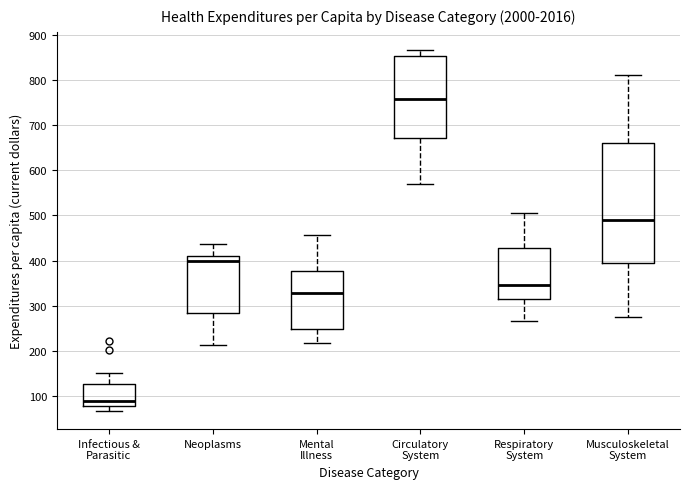

Reading left to right, read every box against the y-axis: the position of its median line, the range the box covers, and the ends of its whiskers. The values are not printed on the chart, so give them approximately, as read against the axis.

Infectious & Parasitic: median 90, box 80 to 130, whiskers 70 to 150
Neoplasms: median 400, box 280 to 410, whiskers 210 to 440
Mental Illness: median 330, box 250 to 380, whiskers 220 to 460
Circulatory System: median 760, box 670 to 850, whiskers 570 to 870
Respiratory System: median 350, box 310 to 430, whiskers 270 to 500
Musculoskeletal System: median 490, box 390 to 660, whiskers 270 to 810